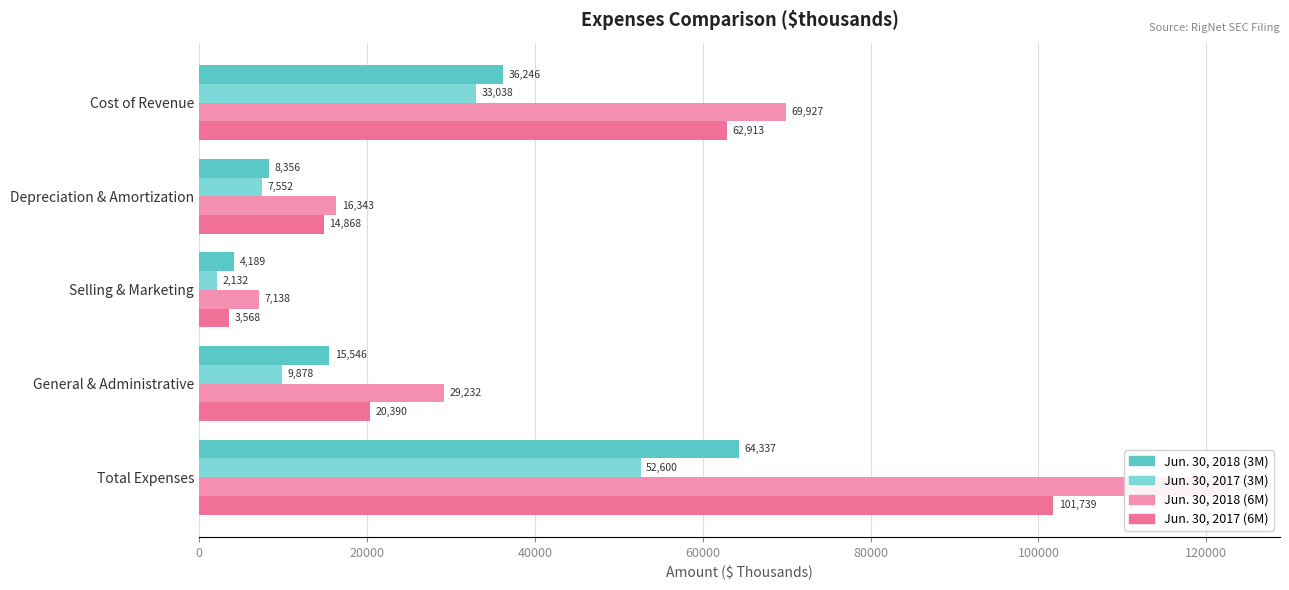

What are all the series names shown in the legend?

Jun. 30, 2018 (3M), Jun. 30, 2017 (3M), Jun. 30, 2018 (6M), Jun. 30, 2017 (6M)